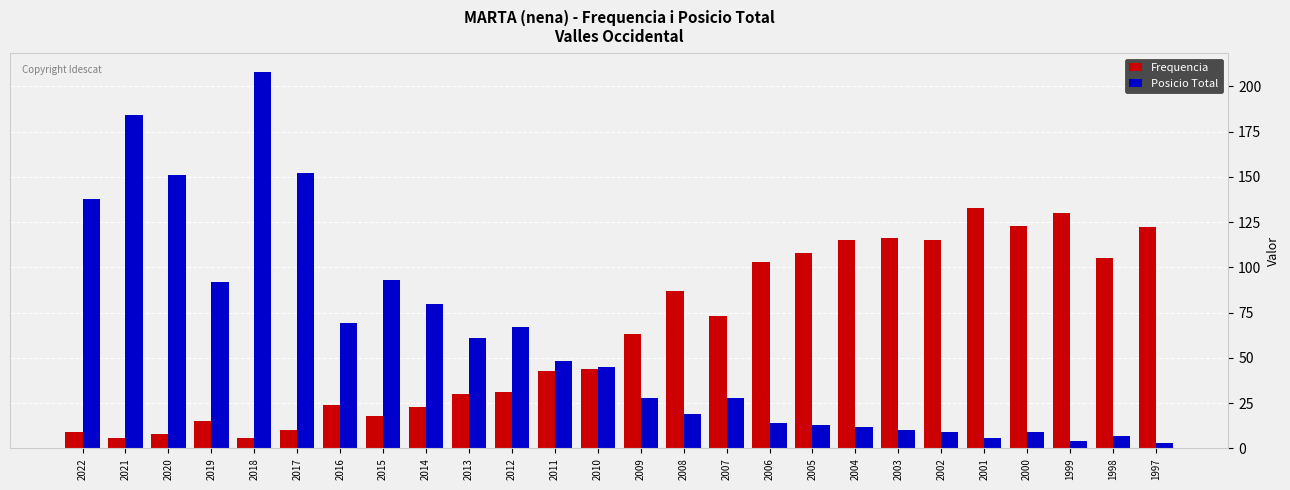

What is the minimum value for Posicio Total?

3